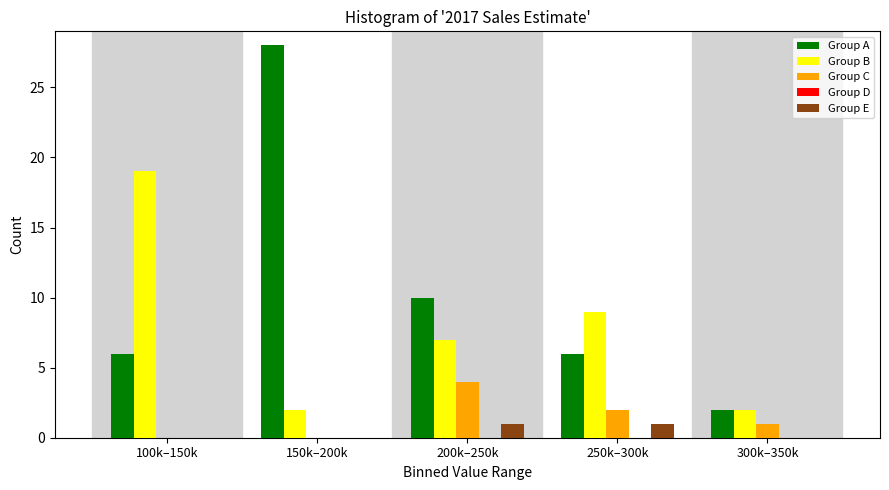

What is the sum of the Group A values at 250k–300k and 100k–150k?

12